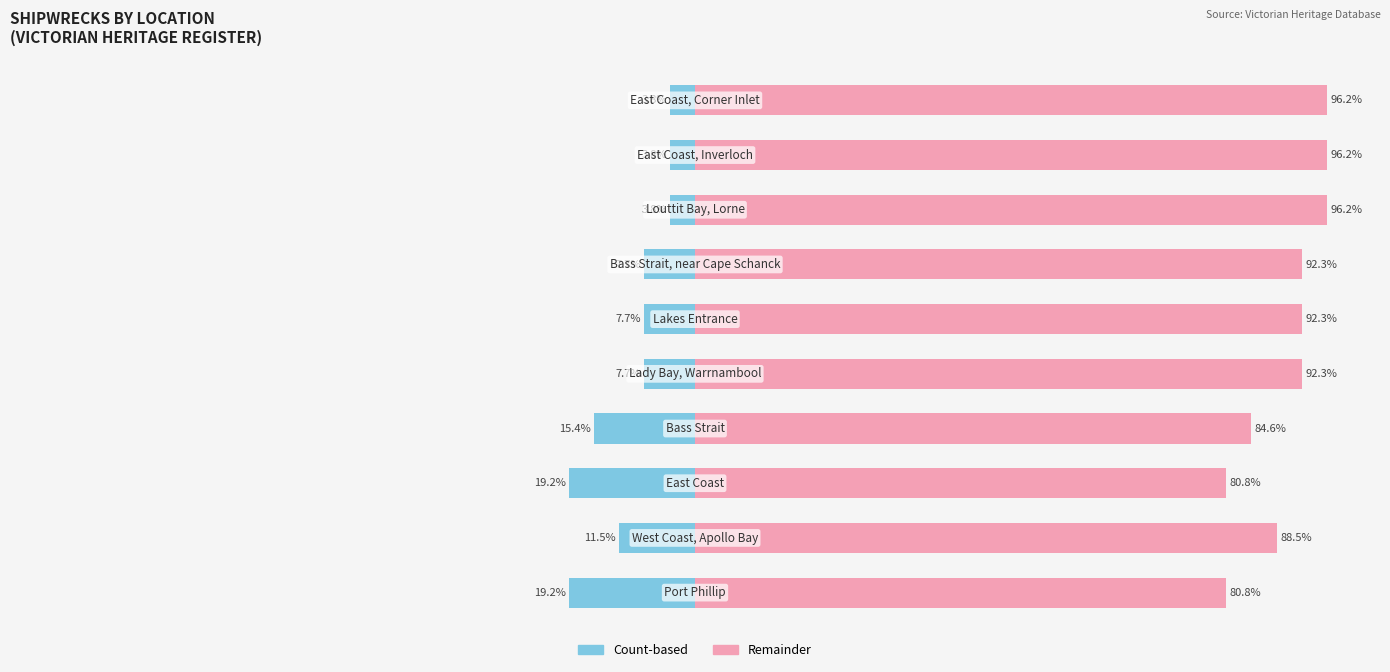

At which category is the sum across all series the highest?

7